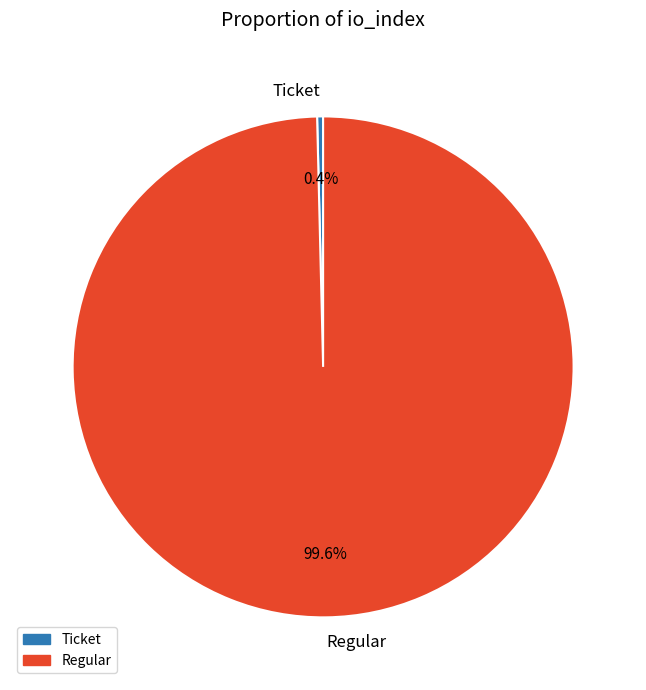

What is the largest slice in the pie chart?

Regular